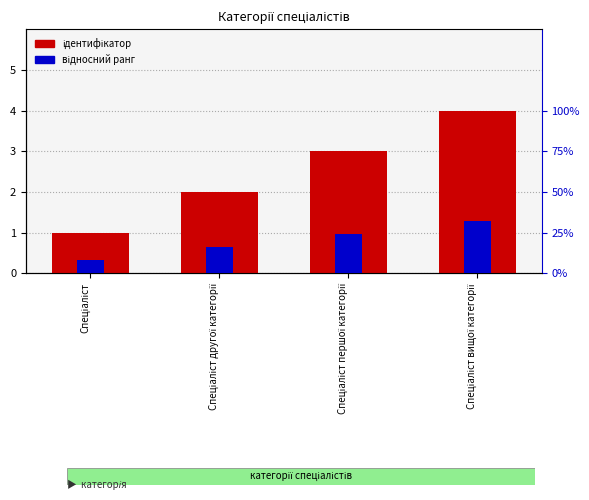

What is the spread (max minus min) of values at Спеціаліст другої категорії?

1.8